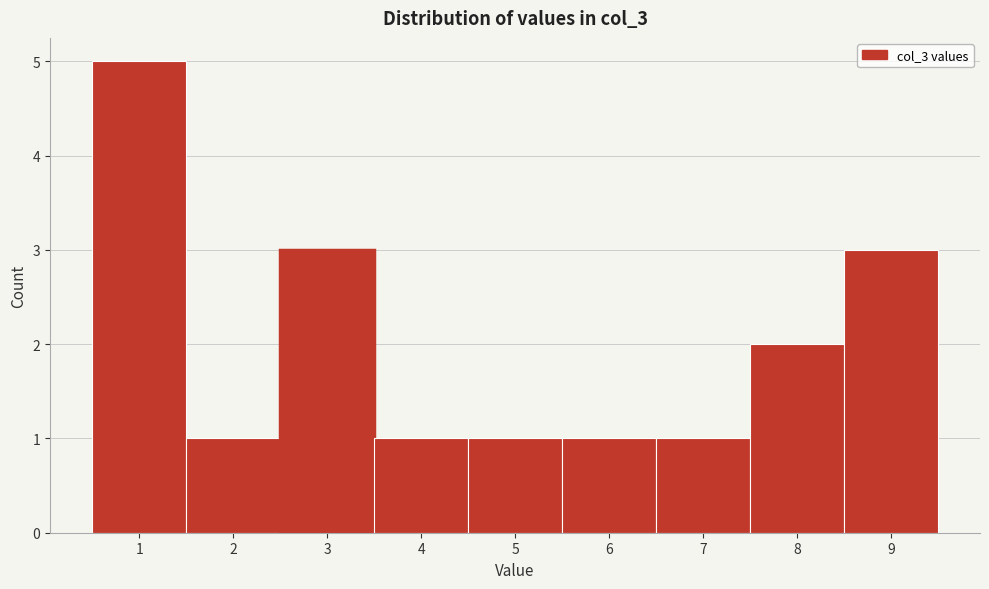

Reading left to right, transcribe this chart: for each bar, give the range it covers on the x-axis and its height. The values are not printed on the chart, so give them approximately, as read against the axis.

0.5 to 1.5: 5
1.5 to 2.5: 1
2.5 to 3.5: 3
3.5 to 4.5: 1
4.5 to 5.5: 1
5.5 to 6.5: 1
6.5 to 7.5: 1
7.5 to 8.5: 2
8.5 to 9.5: 3